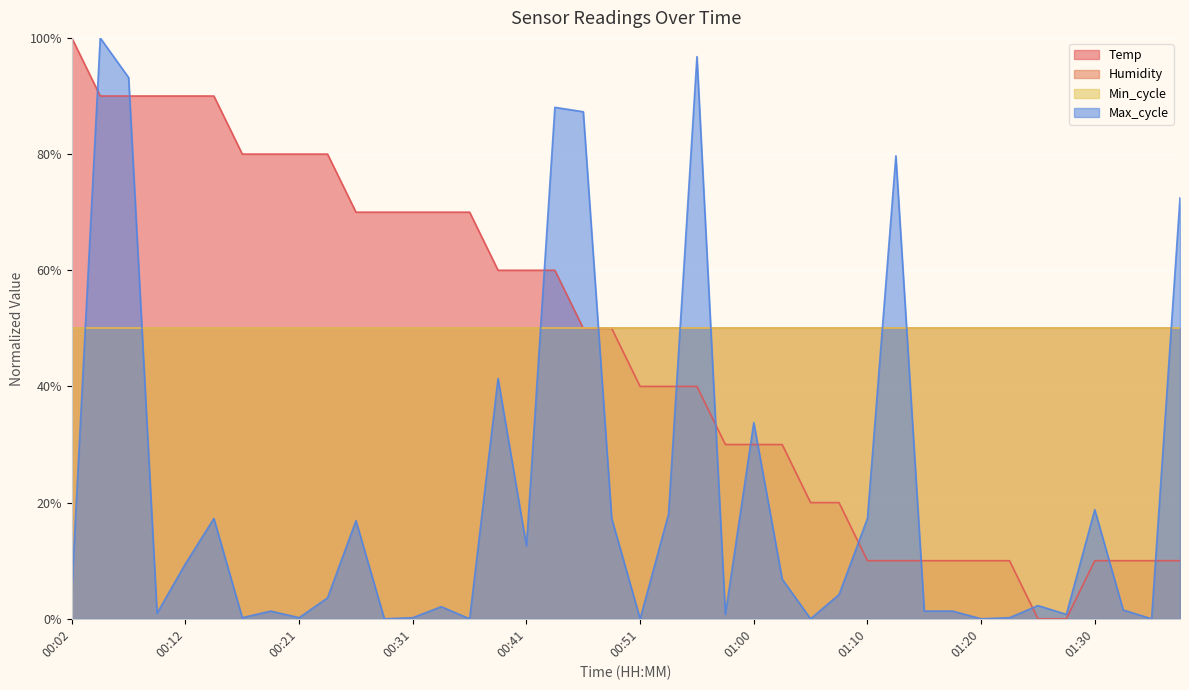

What is the label of the 35th point from the right?

00:14